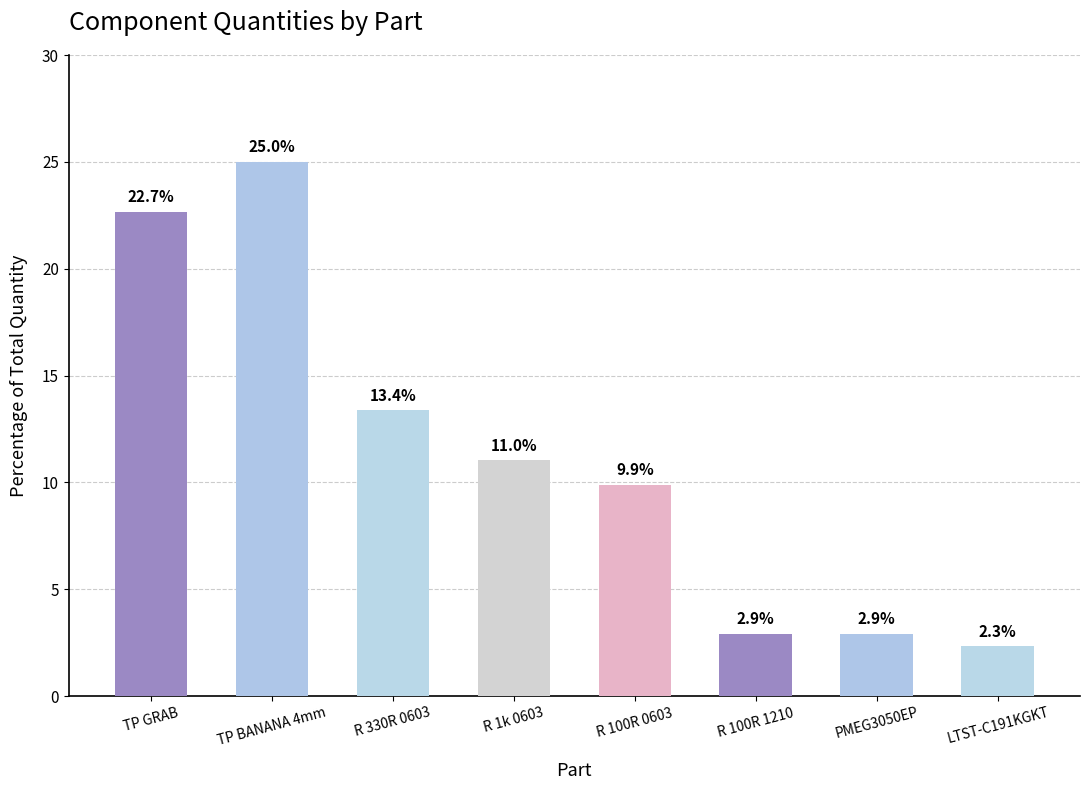

What value does the data have at R 1k 0603?

11.0